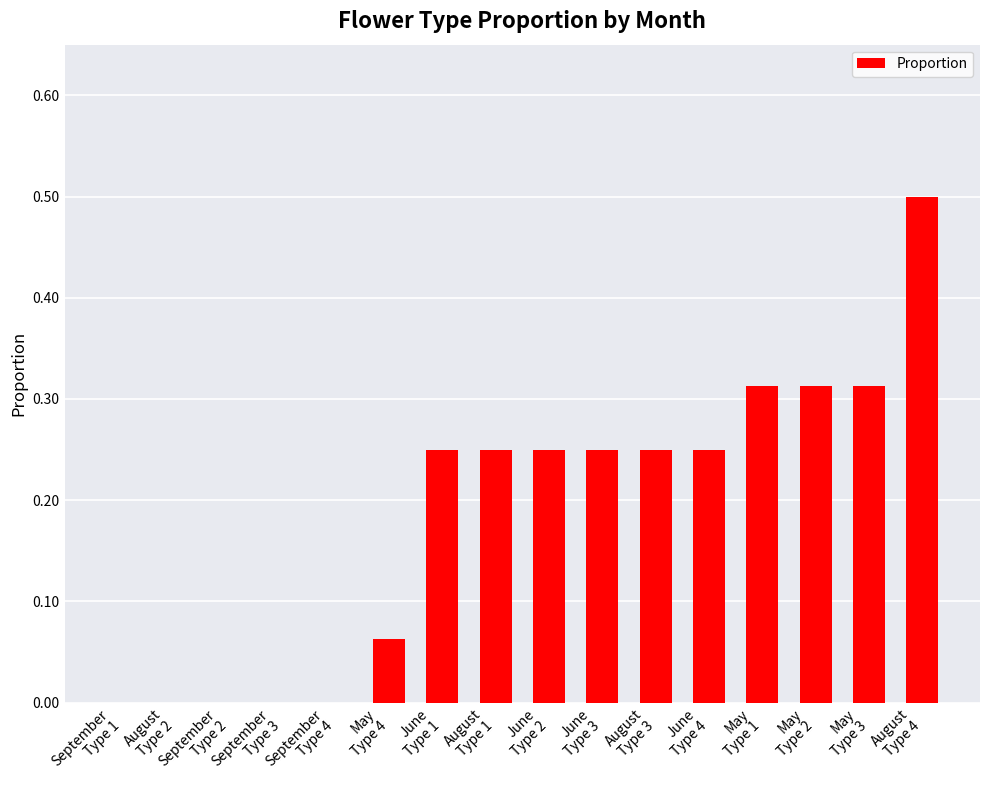

What is the maximum value shown in the chart?

0.5